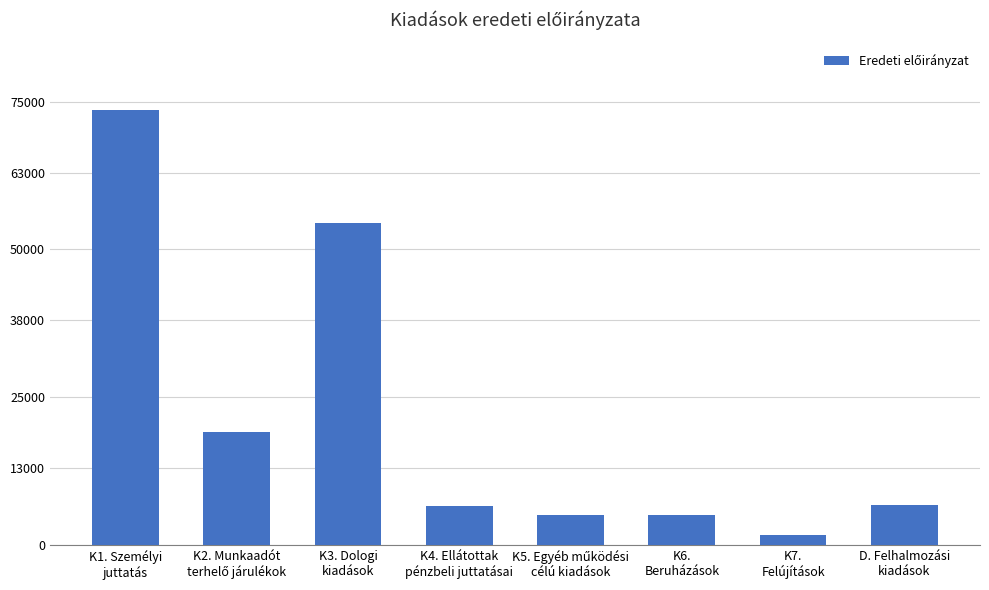

The chart shows a value of 1700 at K7.
Felújítások. True or false?

True